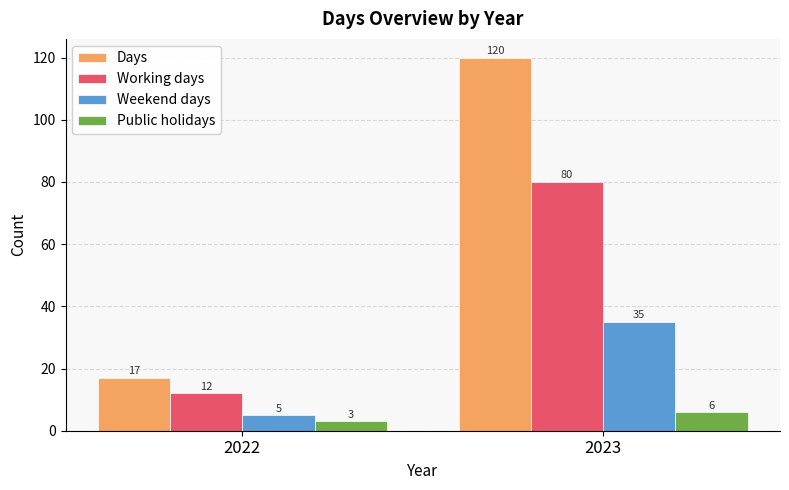

What is the spread (max minus min) of values at 2022?

14